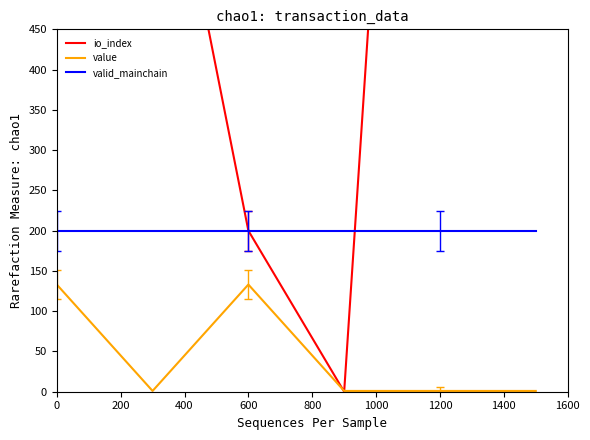

True or false: valid_mainchain and value cross at least once.

False